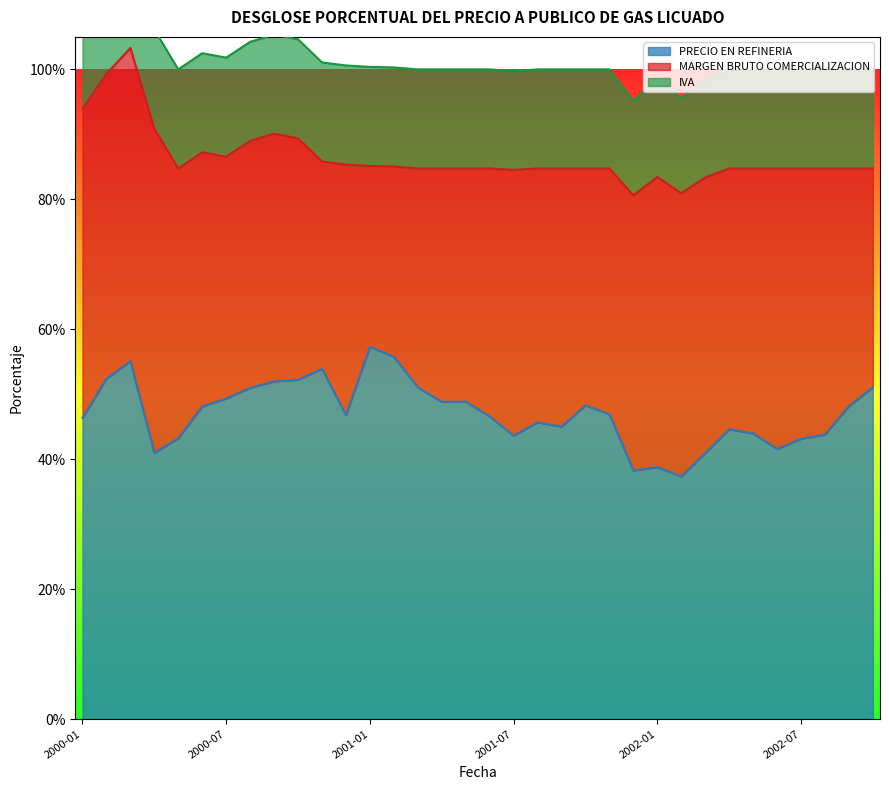

Reading right to left, what are all the values shown in this chart?

PRECIO EN REFINERIA: 0.5	0.5	0.4	0.4	0.4	0.4	0.4	0.4	0.4	0.4	0.4	0.5	0.5	0.5	0.5	0.4	0.5	0.5	0.5	0.5	0.6	0.6	0.5	0.5	0.5	0.5	0.5	0.5	0.5	0.4	0.4	0.6	0.5	0.5
MARGEN BRUTO COMERCIALIZACION: 0.3	0.4	0.4	0.4	0.4	0.4	0.4	0.4	0.4	0.4	0.4	0.4	0.4	0.4	0.4	0.4	0.4	0.4	0.4	0.3	0.3	0.3	0.4	0.3	0.4	0.4	0.4	0.4	0.4	0.4	0.5	0.5	0.5	0.5
IVA: 0.2	0.2	0.2	0.2	0.2	0.2	0.2	0.2	0.1	0.2	0.1	0.2	0.2	0.2	0.2	0.2	0.2	0.2	0.2	0.2	0.2	0.2	0.2	0.2	0.2	0.2	0.2	0.2	0.2	0.2	0.2	0.2	0.2	0.2